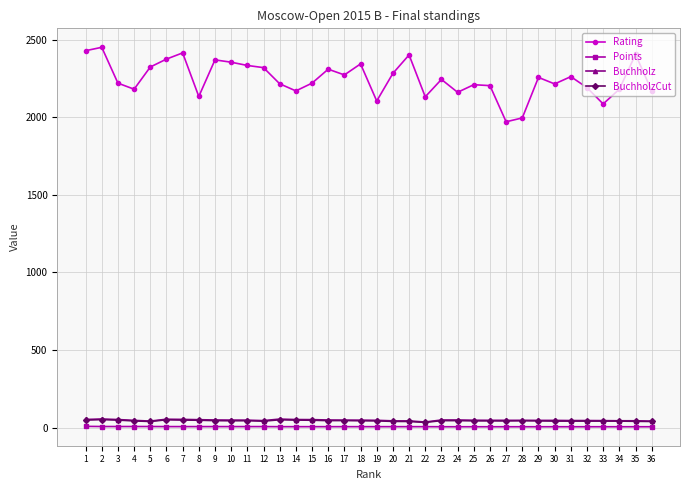

What is the difference between the Buchholz values at 17 and 29?

1.5